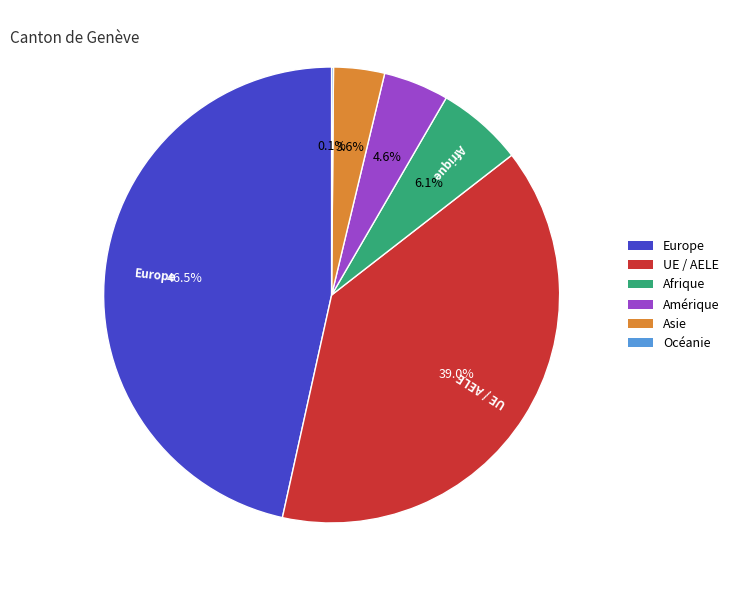

Which category has the biggest portion of the pie?

Europe